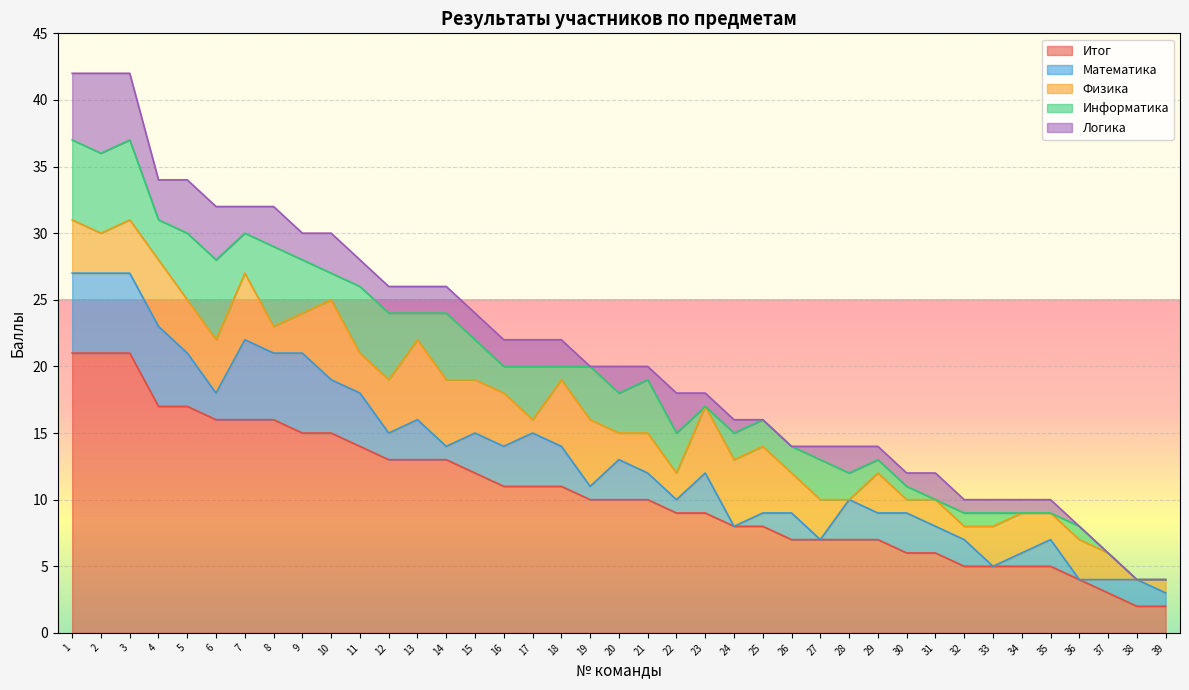

True or false: Логика and Информатика intersect in this chart.

True